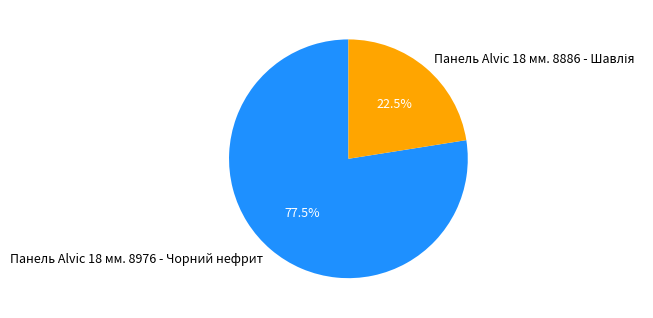

Count the number of slices in the pie.

2